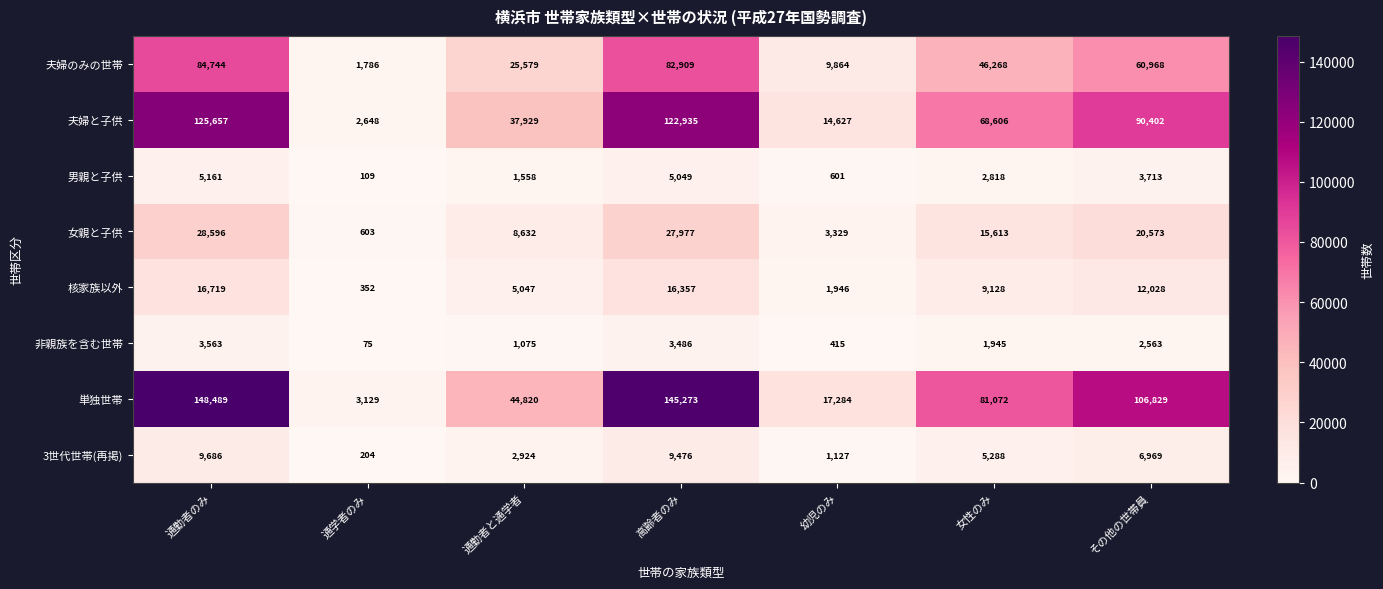

At which label is 女親と子供 closest to 14599?

女性のみ